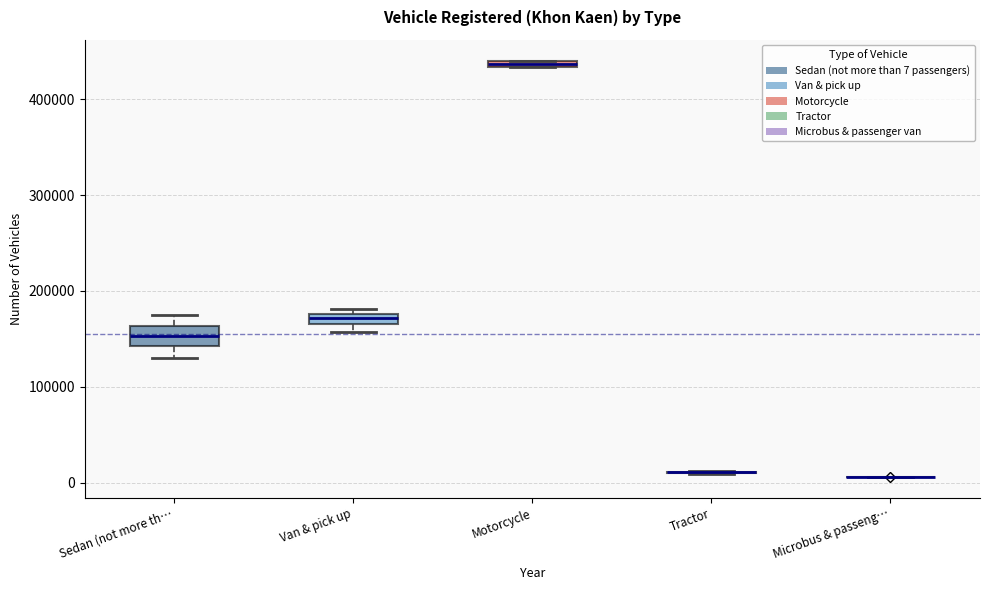

Comparing the boxes themselves (not the whiskers), which one is the tallest?

Sedan (not more th…